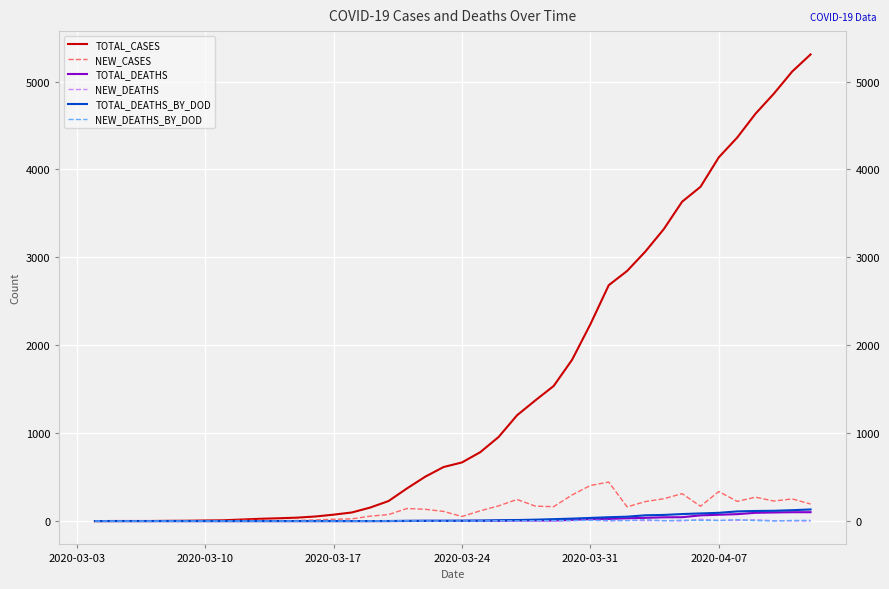

Which series has the widest spread of values?

TOTAL_CASES